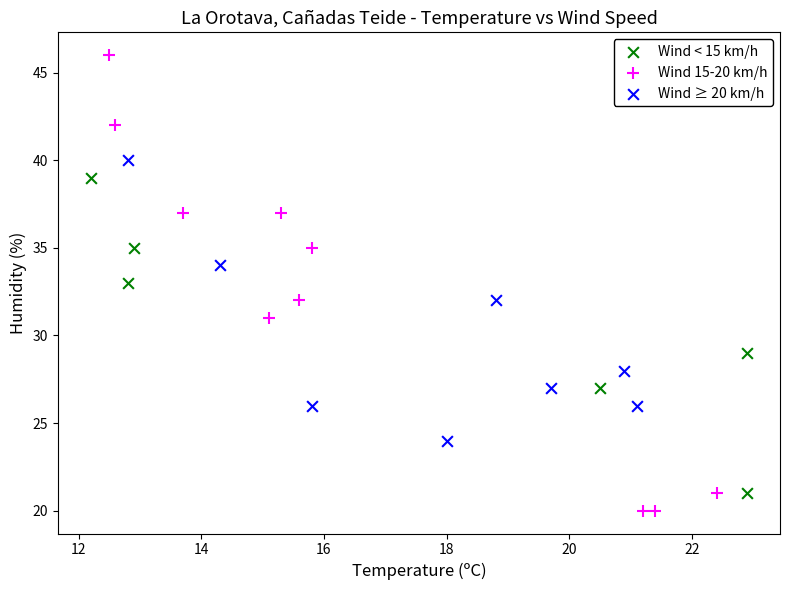

Which series reaches the minimum Y coordinate?

Wind 15-20 km/h